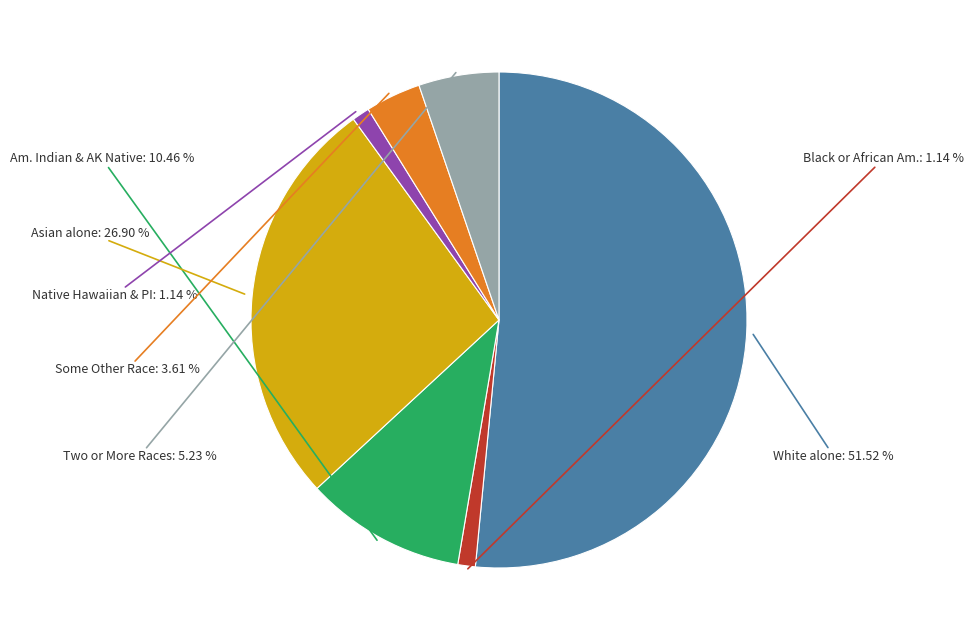

How many slices are in this pie chart?

7